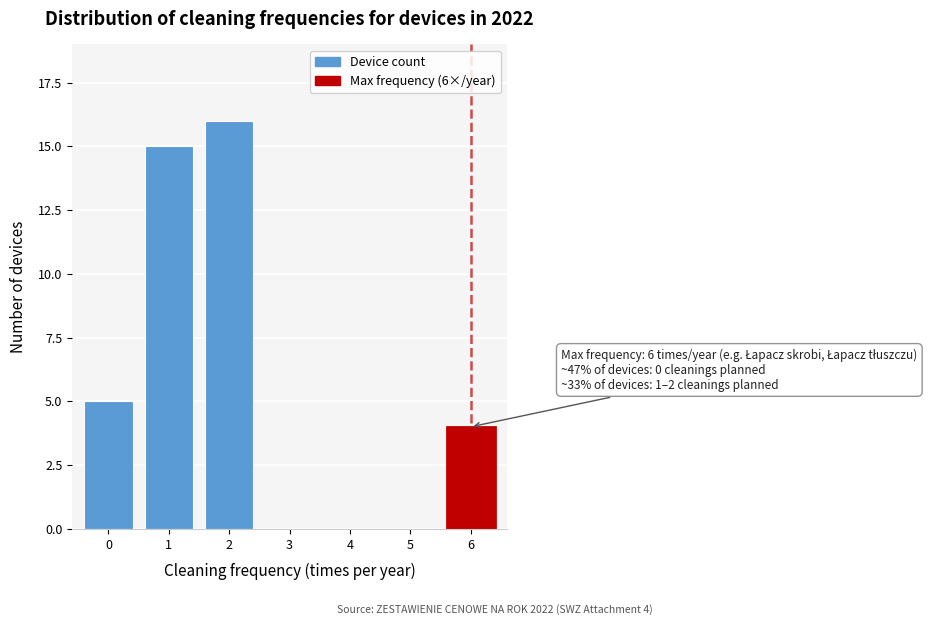

Reading left to right, transcribe all the data shown in this chart.

0=5	1=15	2=16	3=0	4=0	5=0	6=4